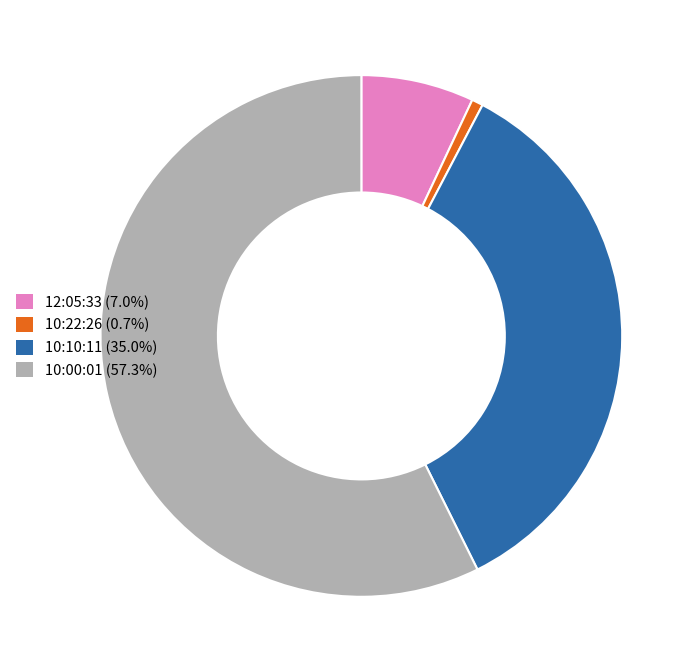

Rank the categories by value from lowest to highest.

10:22:26, 12:05:33, 10:10:11, 10:00:01